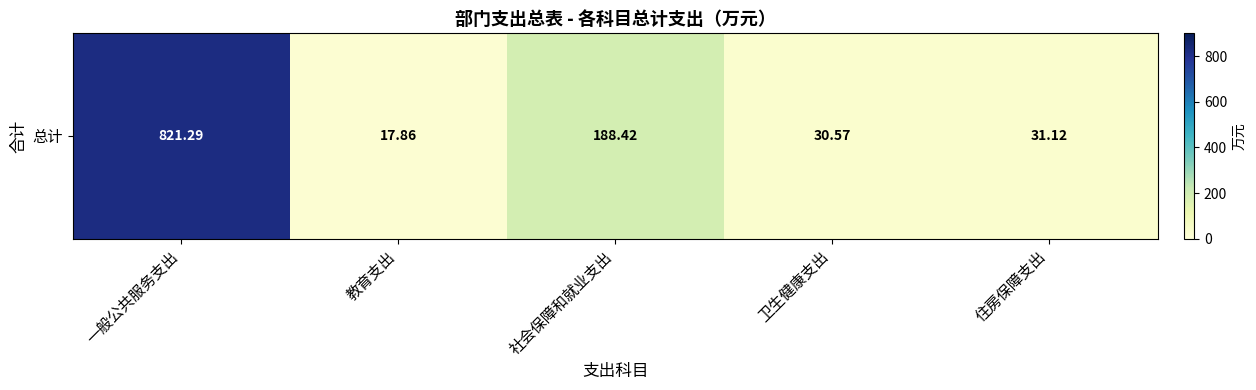

Between 卫生健康支出 and 住房保障支出, which is larger?

住房保障支出